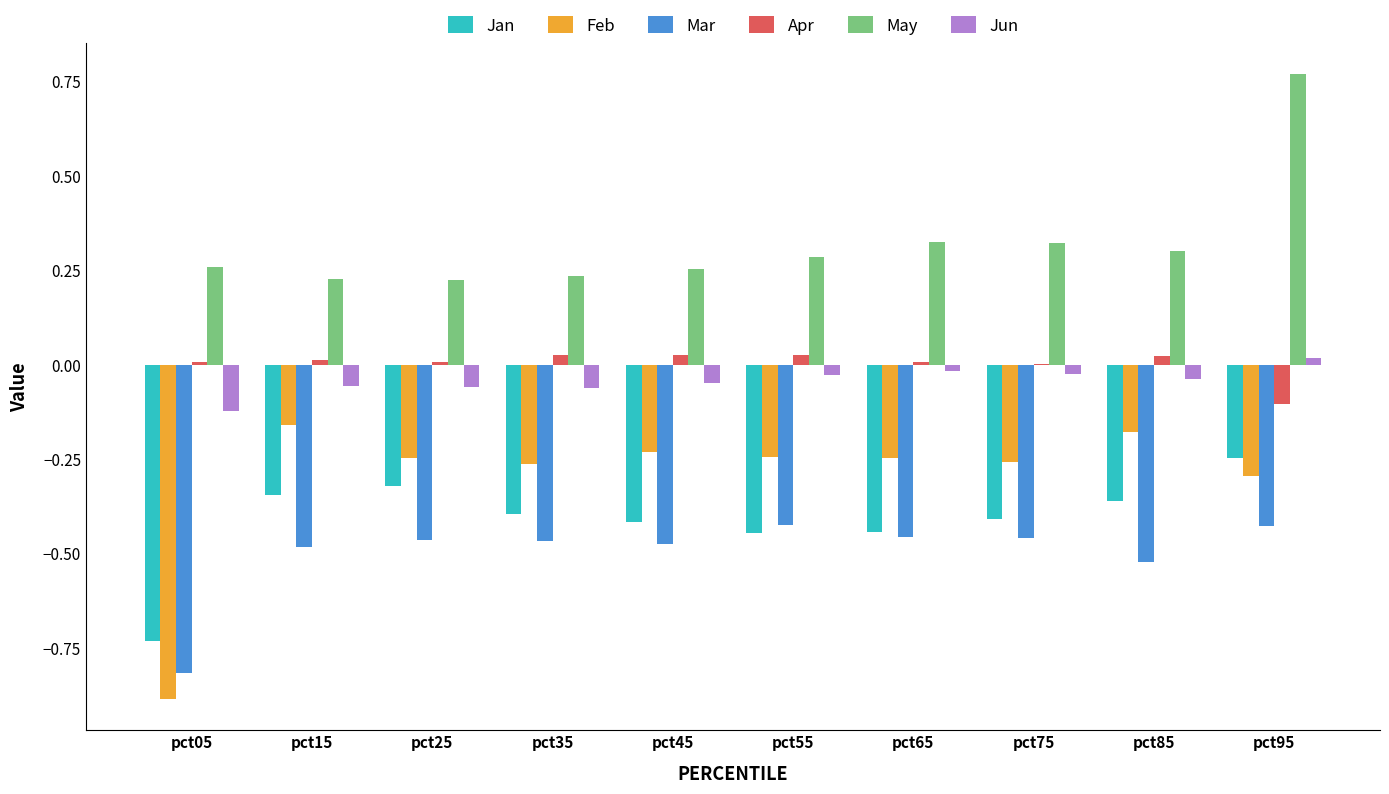

Which series changed the most between pct15 and pct55?

Jan